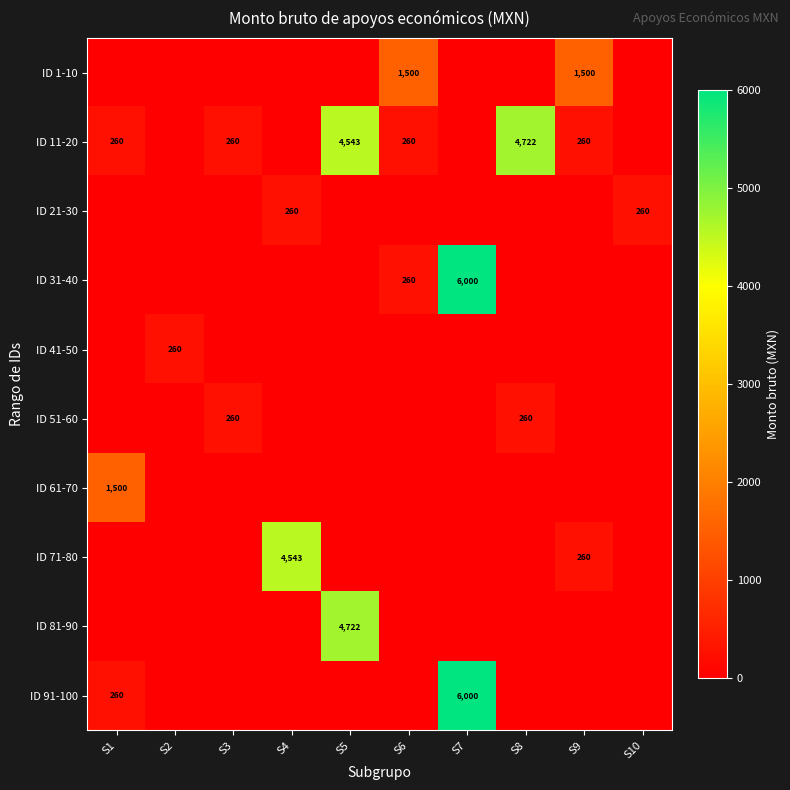

At which category is the sum across all series the highest?

S7